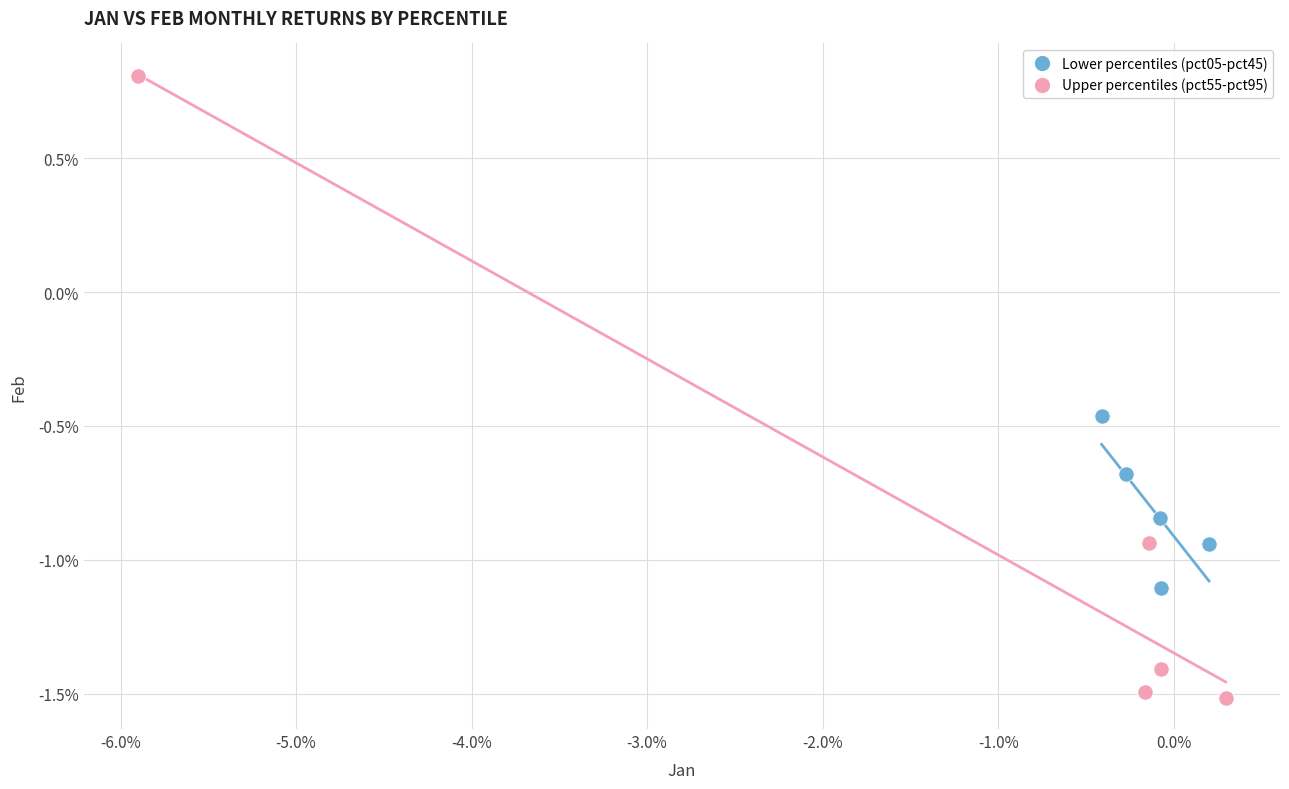

What are all the series names shown in the legend?

Lower percentiles (pct05-pct45), Upper percentiles (pct55-pct95)